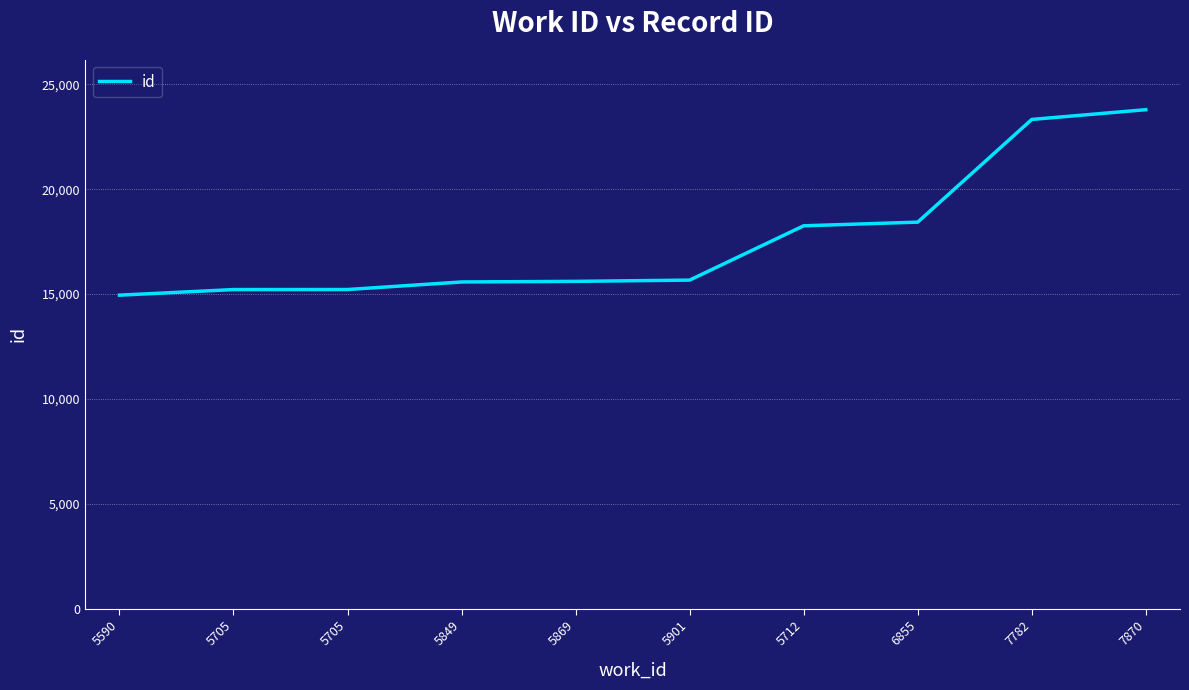

What is the maximum value shown in the chart?

23794